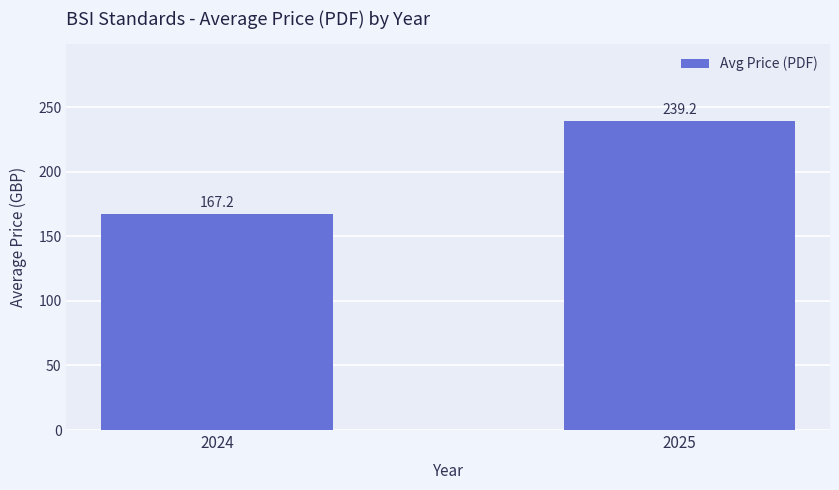

What is the difference between the maximum and minimum values?

72.0